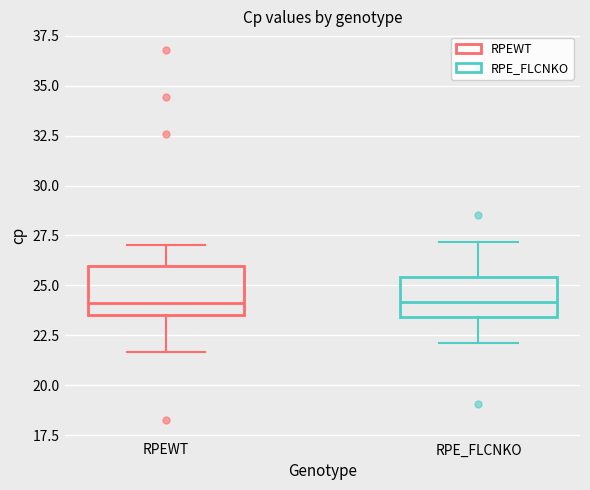

Where is the upper edge of the box for RPE_FLCNKO on the y-axis? The values are not printed on the chart, so give them approximately, as read against the axis.

25.5